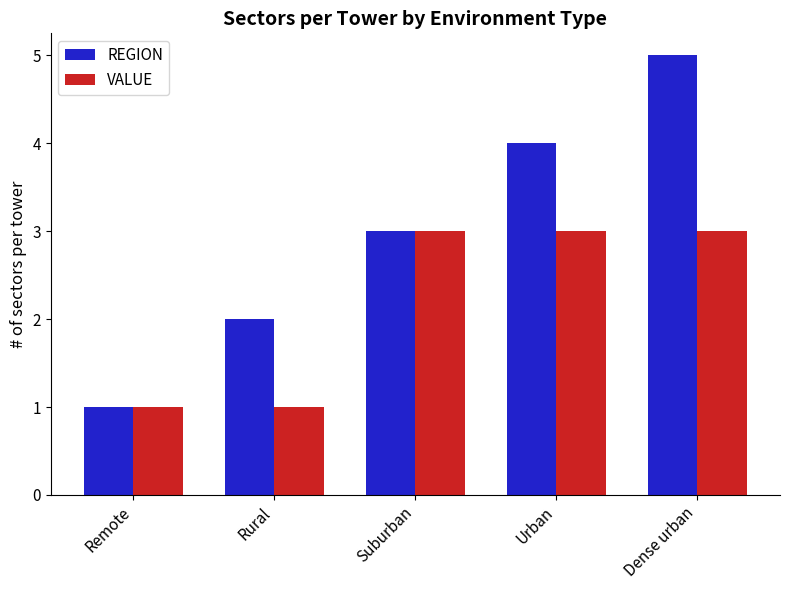

Reading right to left, extract all data points from this chart.

REGION: Dense urban=5	Urban=4	Suburban=3	Rural=2	Remote=1
VALUE: Dense urban=3	Urban=3	Suburban=3	Rural=1	Remote=1